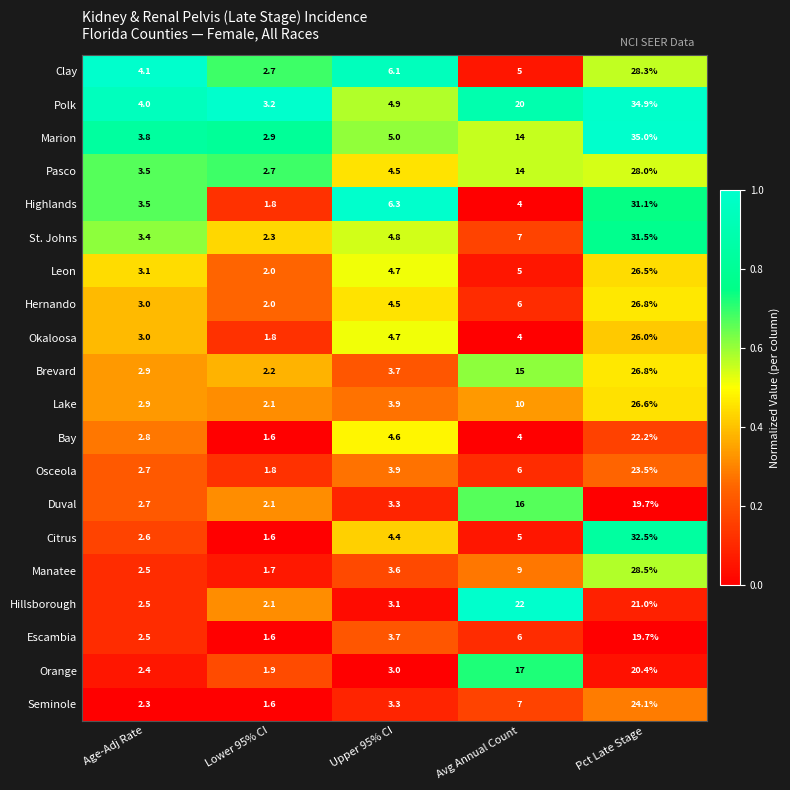

The Citrus series shows 20.6 at Pct Late Stage. True or false?

False